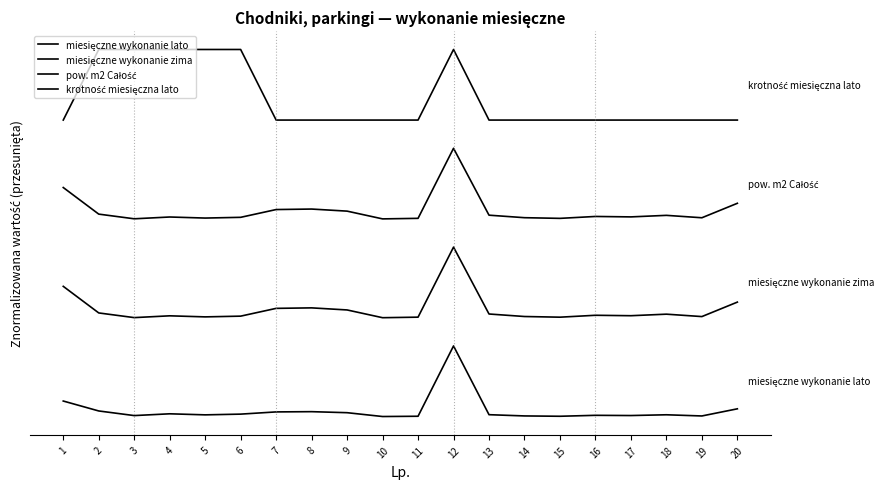

Is this an area chart (filled region under the line)?

No